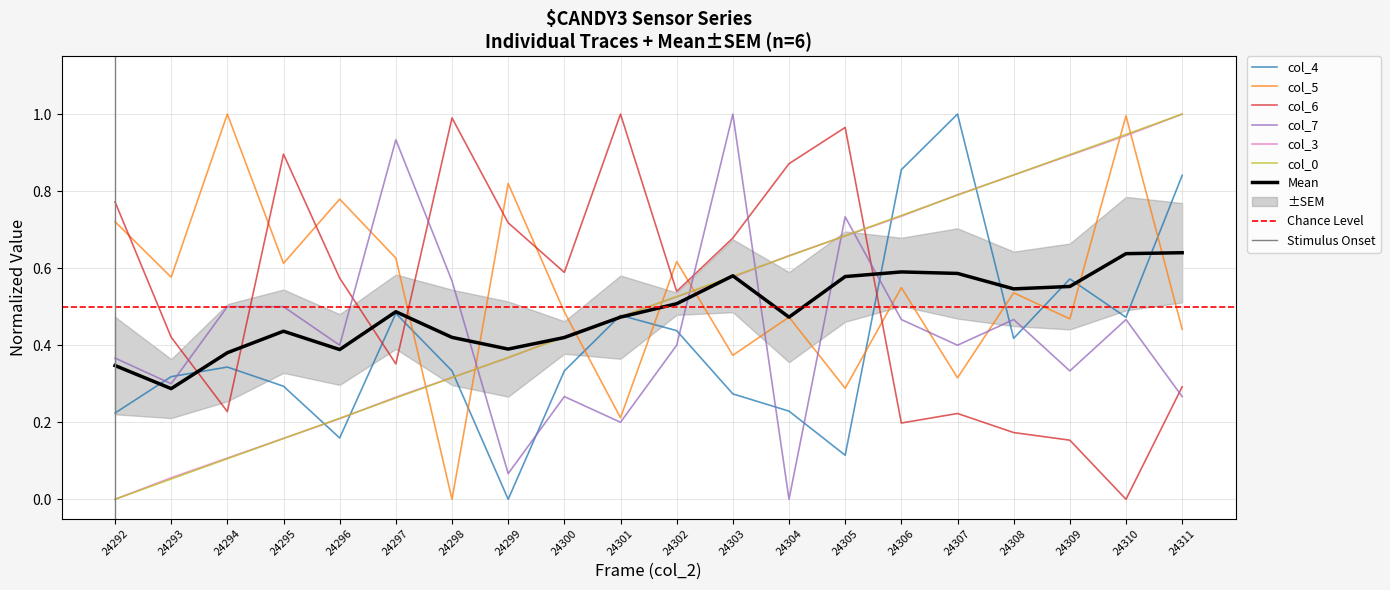

After their last crossing, which series has the higher values: col_7 or col_0?

col_0